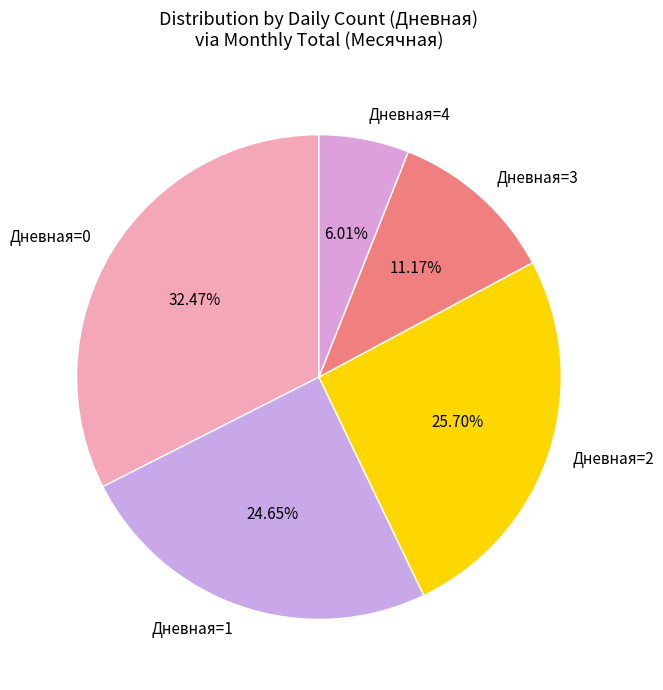

Count the number of slices in the pie.

5